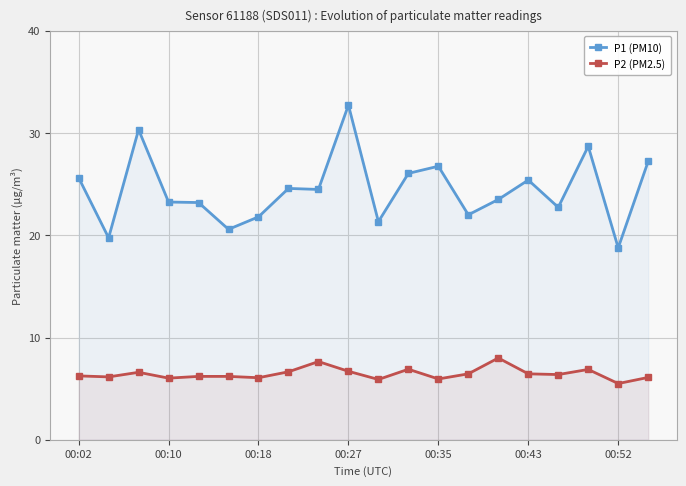

Read the P2 (PM2.5) value at 00:52.

5.5